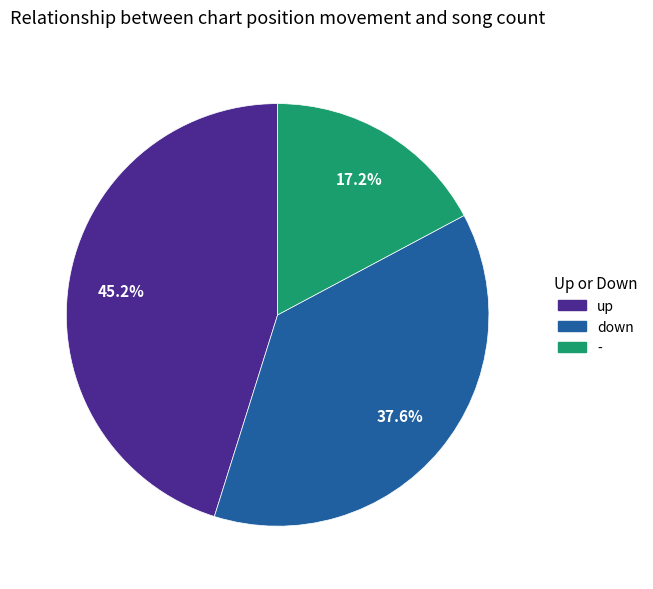

Which slice is the largest?

up